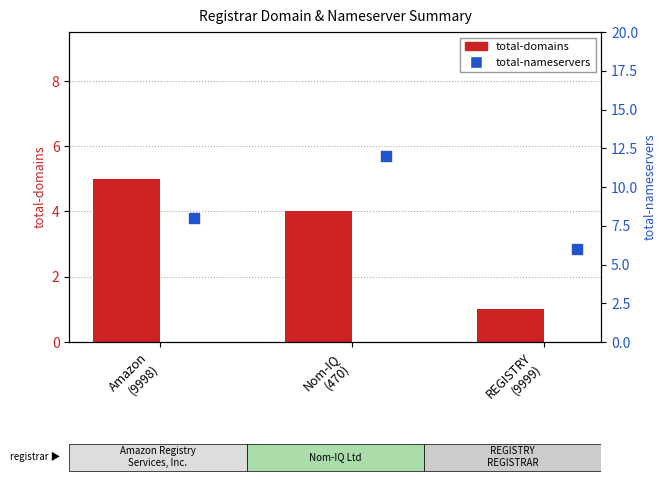

Which series contains the lowest Y value?

total-domains